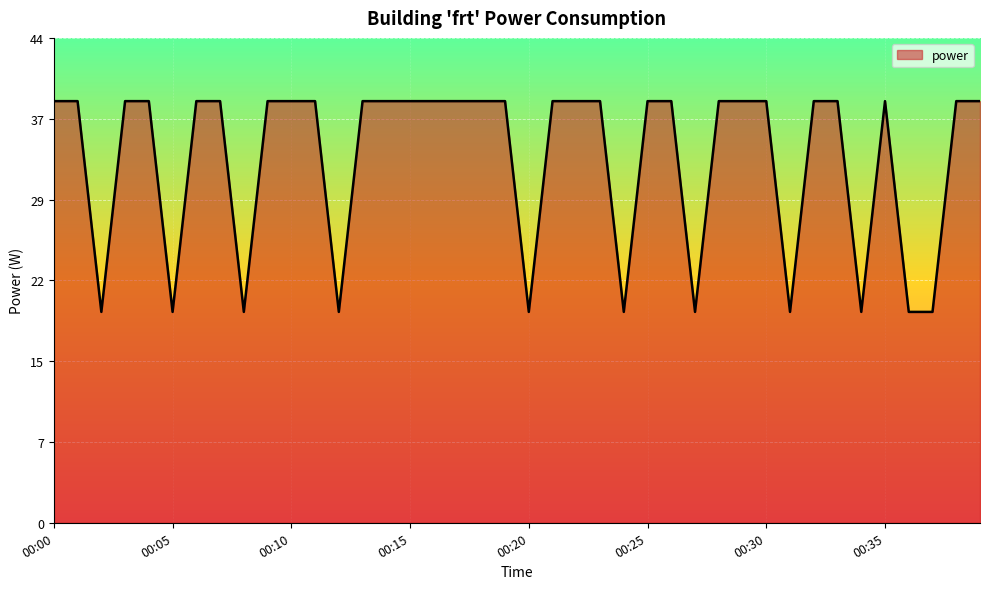

Is this an area chart (filled region under the line)?

Yes